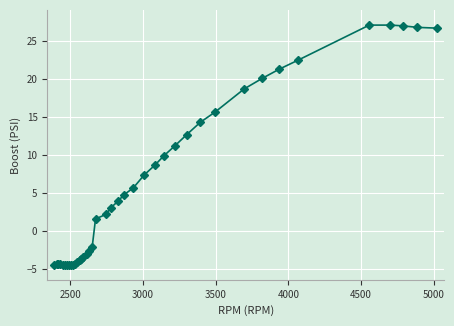

How many data points are above 3?

20